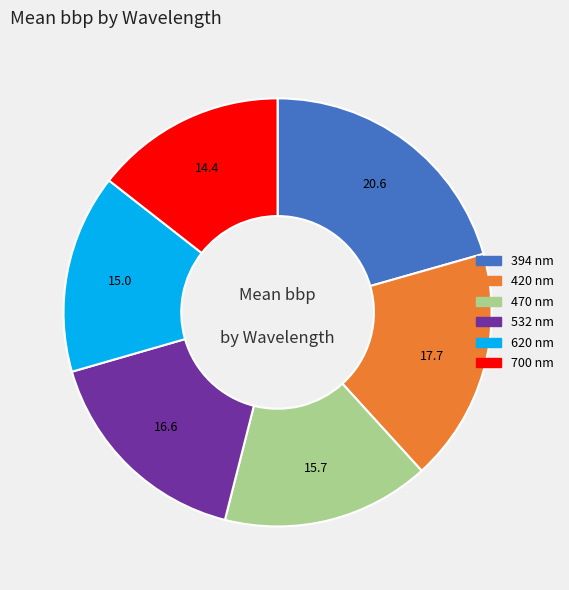

Which slice is the largest?

394